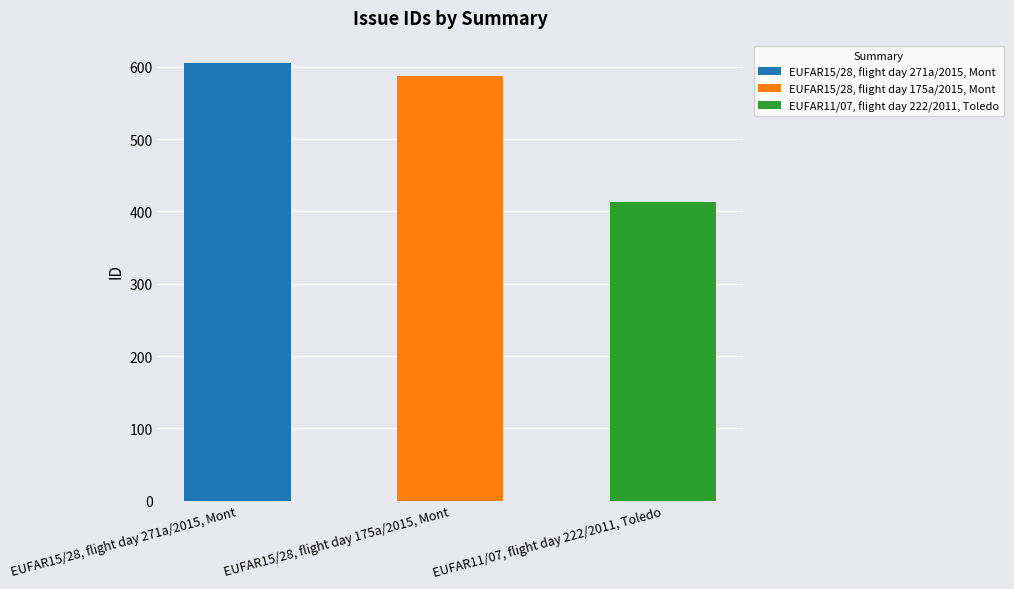

Count the number of categories in the chart.

3